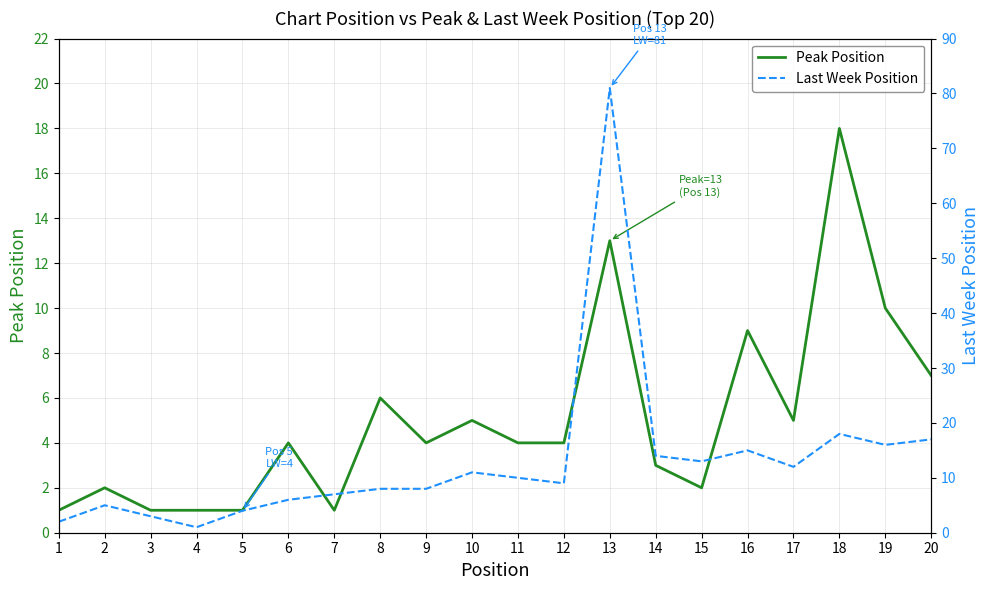

How many values in the Peak Position series exceed 4?

8